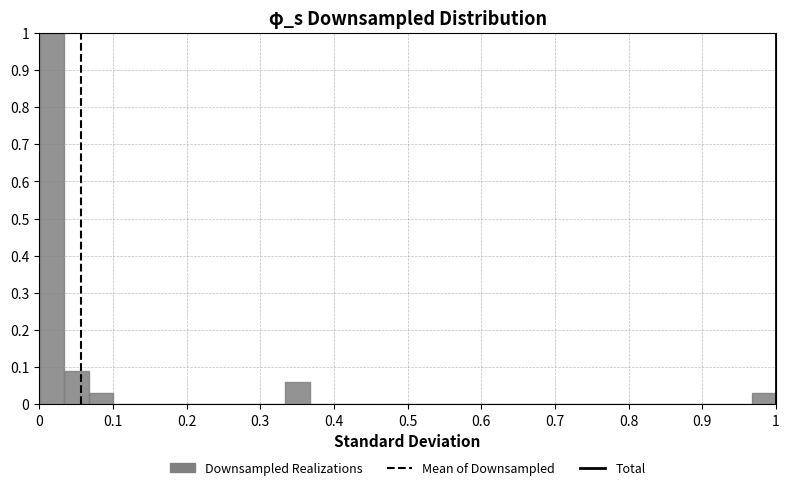

Read against the x-axis, roughly where is the centre of the tallest bar?

0.02